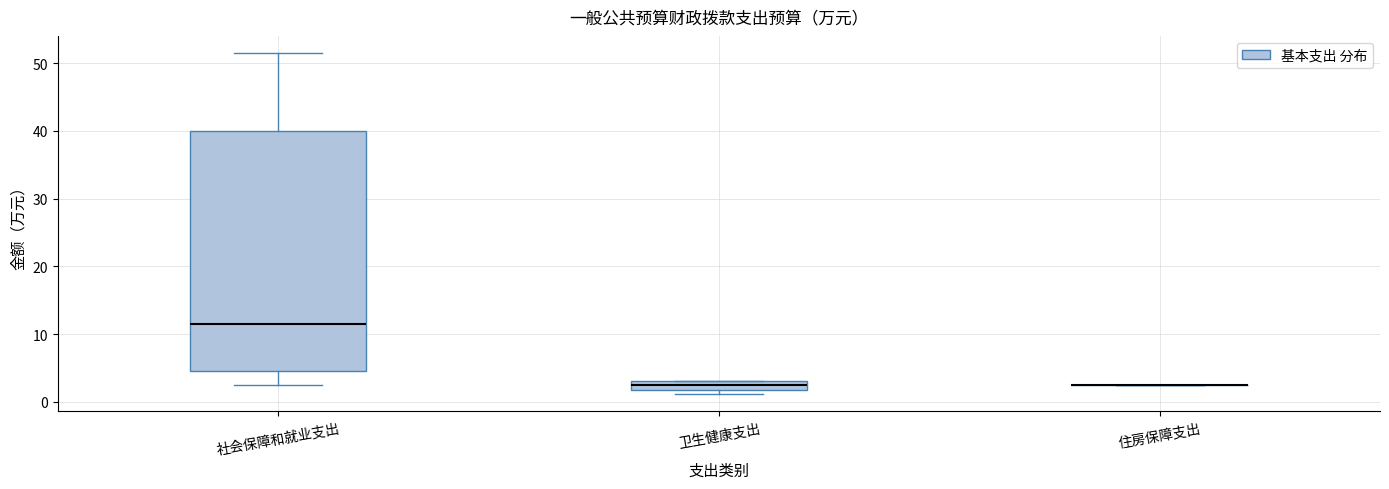

Which box is the tallest, from its lower edge to its upper edge?

社会保障和就业支出